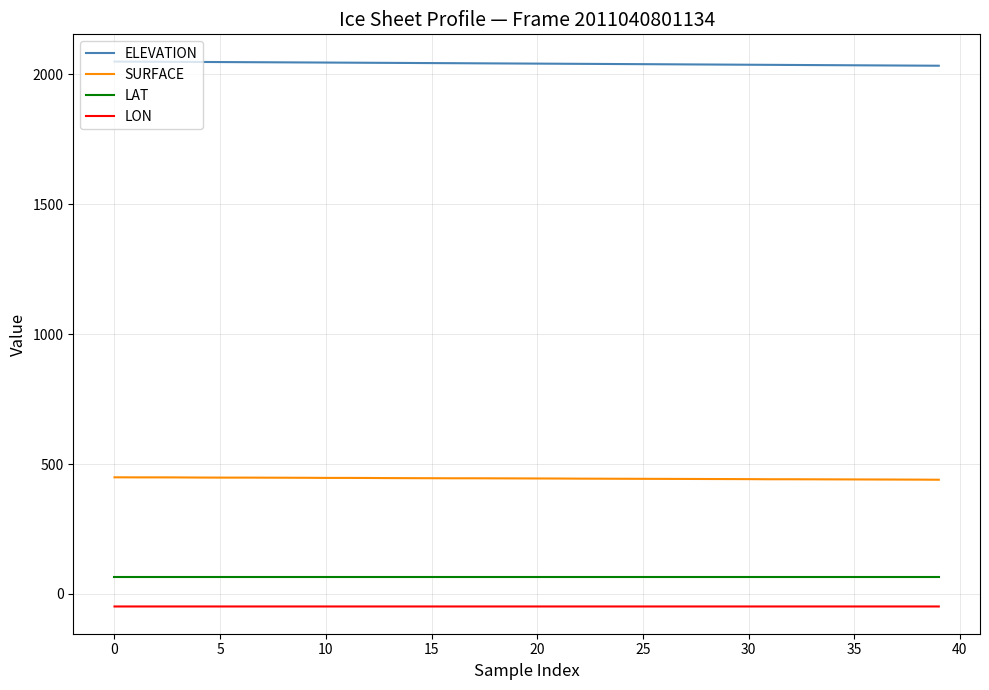

What is the maximum value for LAT?

67.1